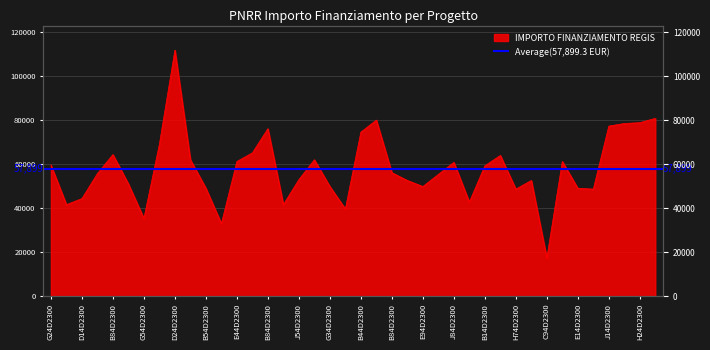

Between G44D23006420006 and B54D23006350006, which is larger?

B54D23006350006